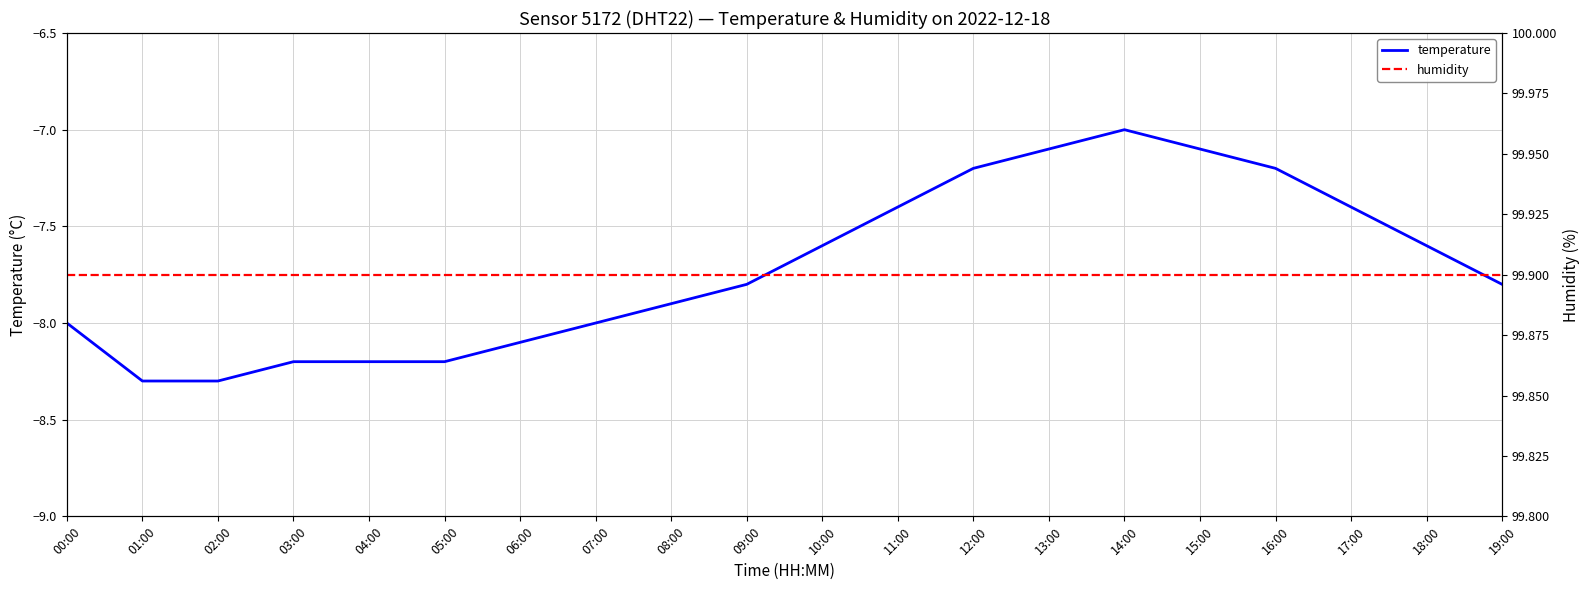

List the labels in order of humidity value, smallest first.

00:00, 01:00, 02:00, 03:00, 04:00, 05:00, 06:00, 07:00, 08:00, 09:00, 10:00, 11:00, 12:00, 13:00, 14:00, 15:00, 16:00, 17:00, 18:00, 19:00